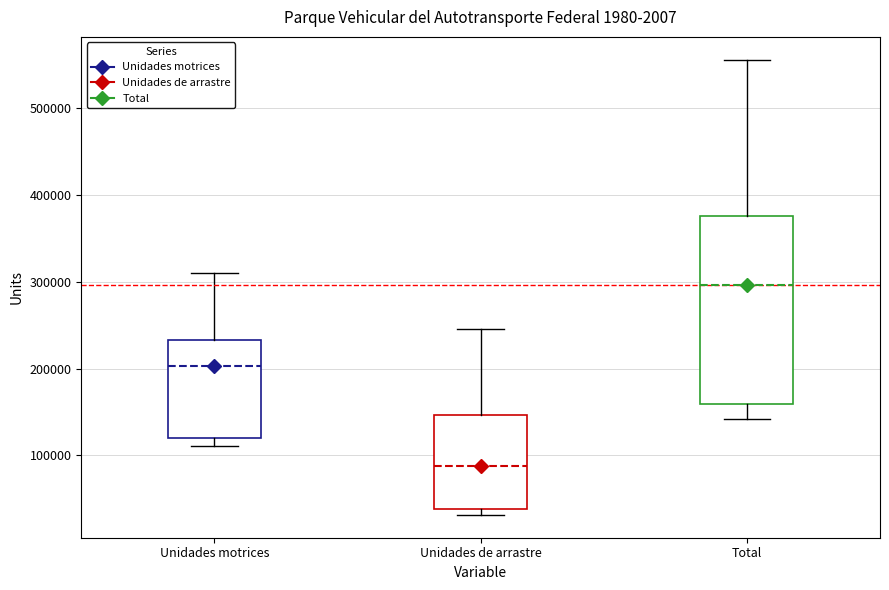

Which box's median line is the highest?

Total